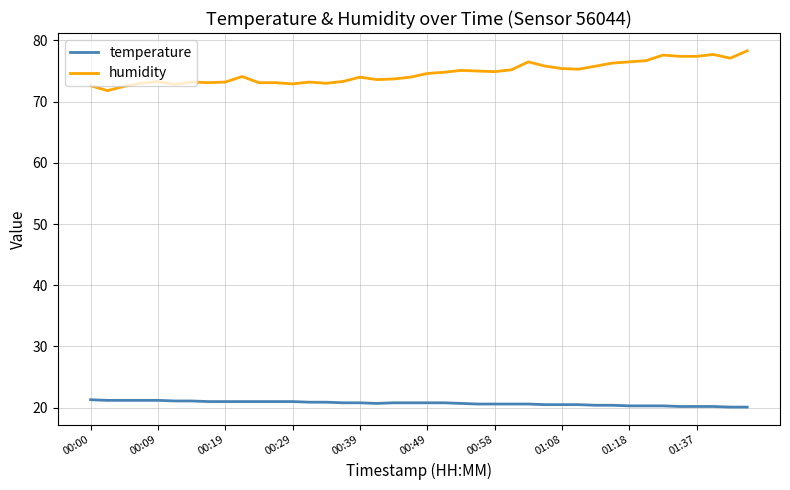

What is the lowest value of the temperature series?

20.1